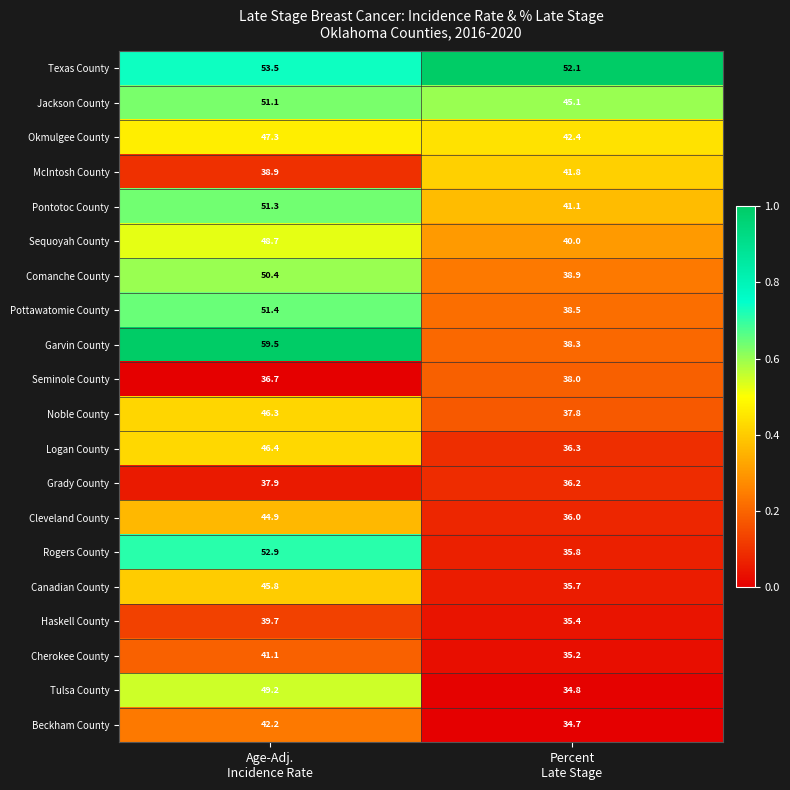

What is the average value of the Seminole County series?

37.4